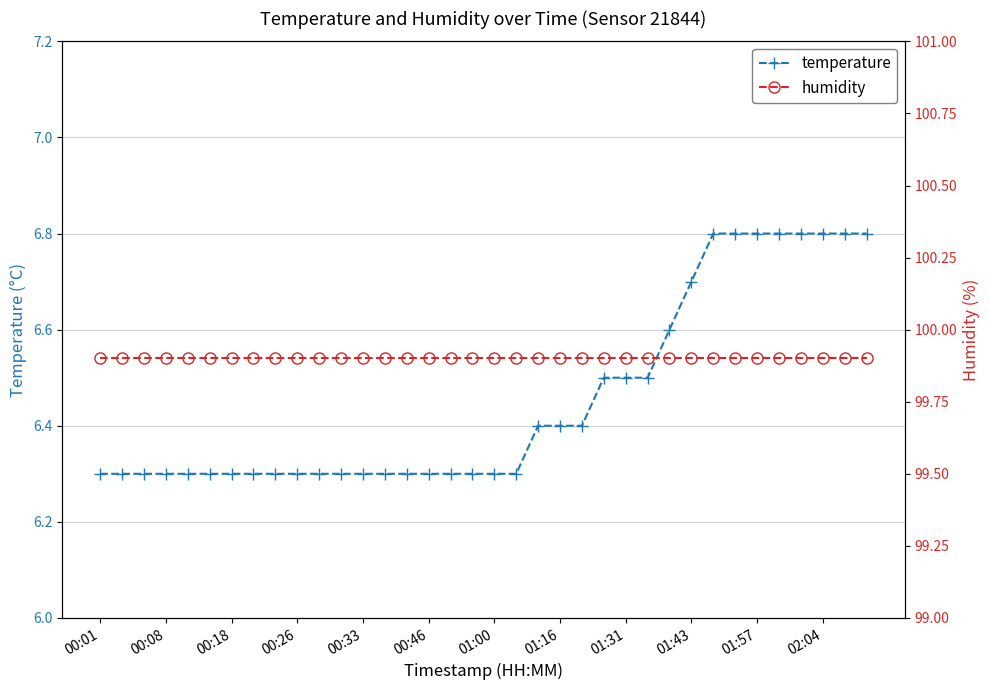

Which category has the lowest value in the humidity series?

00:01